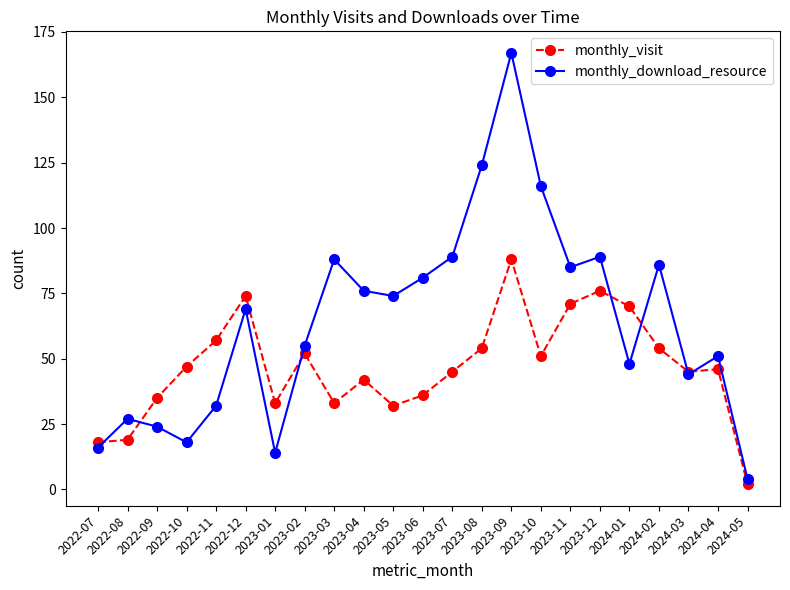

What is the difference between the monthly_download_resource values at 2023-01 and 2022-10?

4